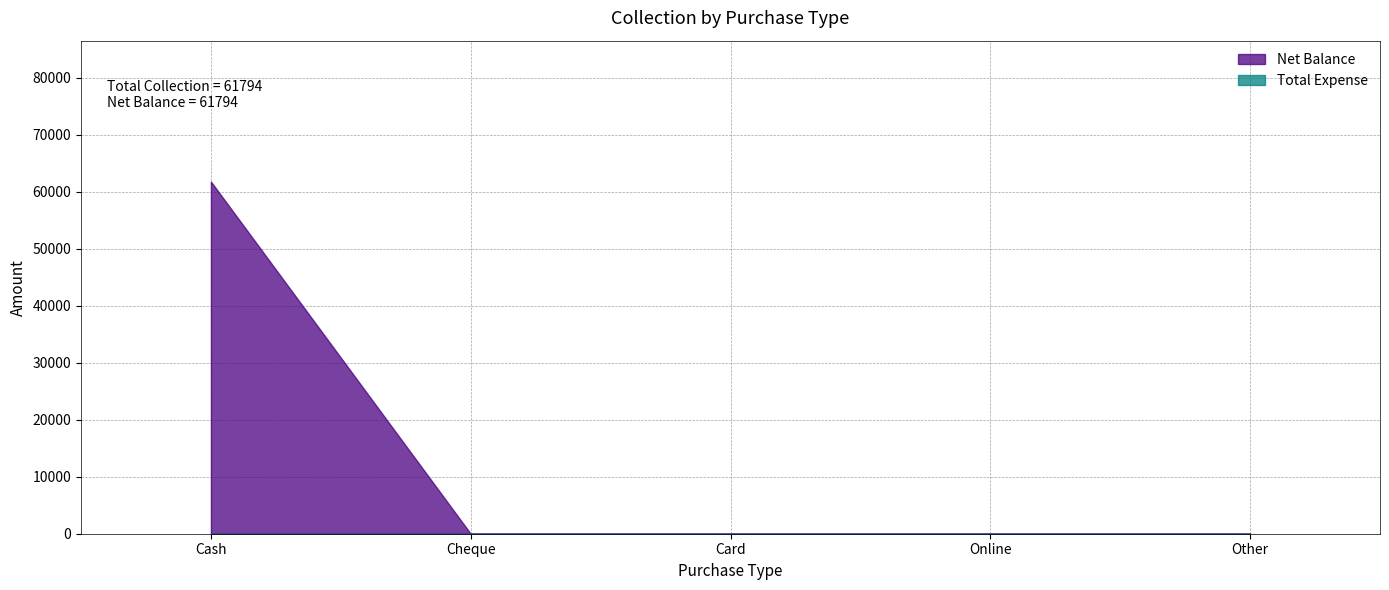

What is the label of the 2nd point from the left?

Cheque